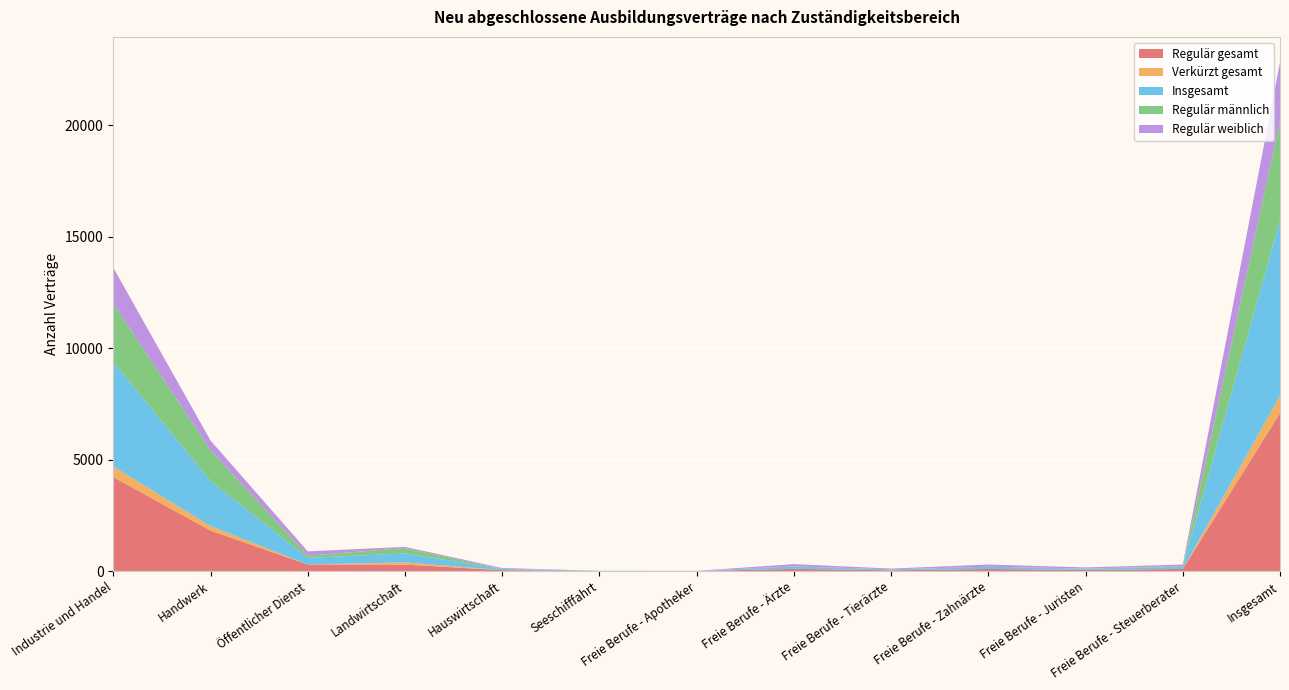

Reading left to right, transcribe all the data shown in this chart.

Regulär gesamt: Industrie und Handel=4218	Handwerk=1821	Öffentlicher Dienst=297	Landwirtschaft=294	Hauswirtschaft=45	Seeschifffahrt=6	Freie Berufe - Apotheker=6	Freie Berufe - Ärzte=105	Freie Berufe - Tierärzte=36	Freie Berufe - Zahnärzte=99	Freie Berufe - Juristen=54	Freie Berufe - Steuerberater=99	Insgesamt=7080
Verkürzt gesamt: Industrie und Handel=477	Handwerk=201	Öffentlicher Dienst=0	Landwirtschaft=102	Hauswirtschaft=3	Seeschifffahrt=0	Freie Berufe - Apotheker=0	Freie Berufe - Ärzte=0	Freie Berufe - Tierärzte=3	Freie Berufe - Zahnärzte=0	Freie Berufe - Juristen=3	Freie Berufe - Steuerberater=0	Insgesamt=789
Insgesamt: Industrie und Handel=4695	Handwerk=2019	Öffentlicher Dienst=297	Landwirtschaft=399	Hauswirtschaft=48	Seeschifffahrt=6	Freie Berufe - Apotheker=6	Freie Berufe - Ärzte=105	Freie Berufe - Tierärzte=39	Freie Berufe - Zahnärzte=99	Freie Berufe - Juristen=57	Freie Berufe - Steuerberater=99	Insgesamt=7869
Regulär männlich: Industrie und Handel=2610	Handwerk=1392	Öffentlicher Dienst=105	Landwirtschaft=237	Hauswirtschaft=9	Seeschifffahrt=6	Freie Berufe - Apotheker=0	Freie Berufe - Ärzte=6	Freie Berufe - Tierärzte=6	Freie Berufe - Zahnärzte=0	Freie Berufe - Juristen=6	Freie Berufe - Steuerberater=30	Insgesamt=4407
Regulär weiblich: Industrie und Handel=1608	Handwerk=426	Öffentlicher Dienst=189	Landwirtschaft=57	Hauswirtschaft=36	Seeschifffahrt=0	Freie Berufe - Apotheker=3	Freie Berufe - Ärzte=99	Freie Berufe - Tierärzte=33	Freie Berufe - Zahnärzte=99	Freie Berufe - Juristen=48	Freie Berufe - Steuerberater=69	Insgesamt=2673